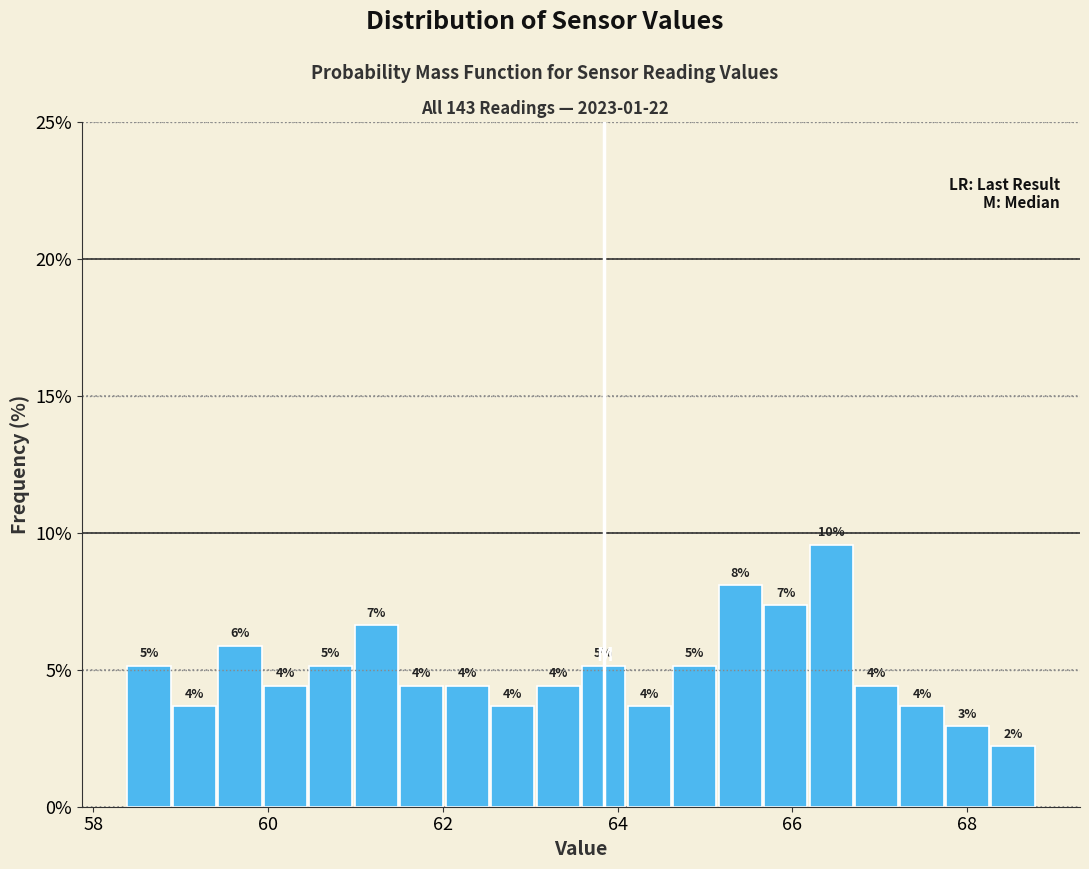

Read against the x-axis, roughly where is the centre of the tallest bar?

66.4